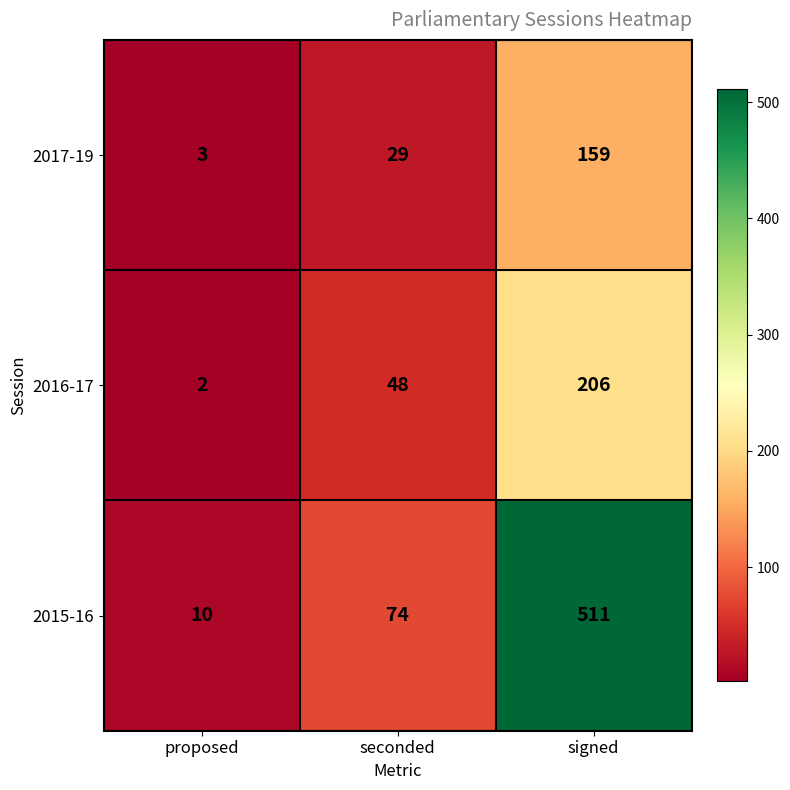

Is it true that 2016-17 equals 48 at seconded?

True